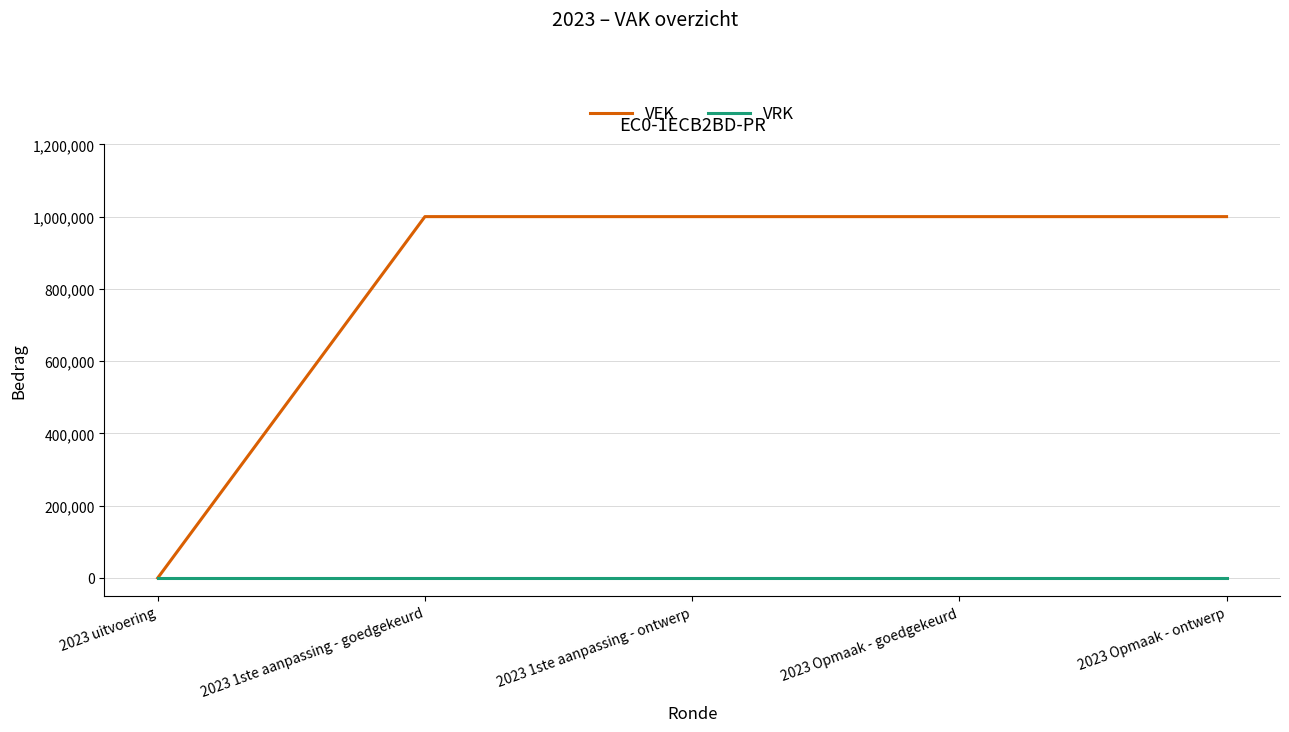

Is it true that VRK equals 0 at 2023 Opmaak - goedgekeurd?

True